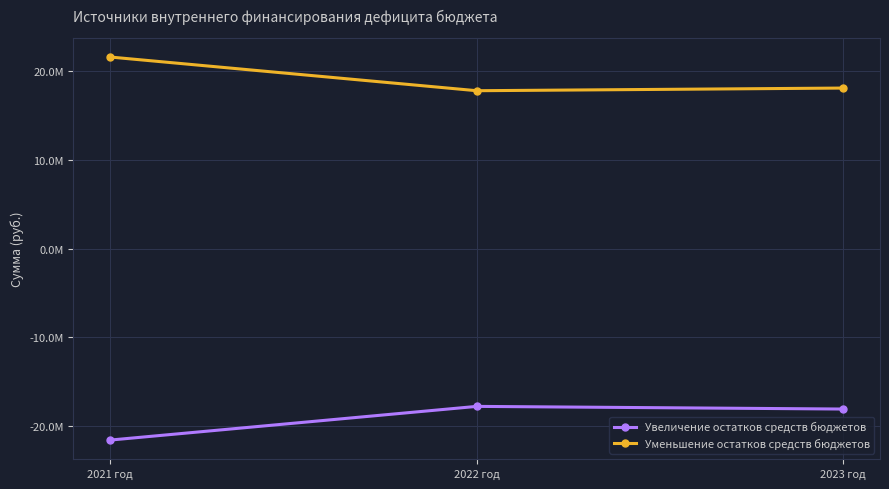

What is the spread (max minus min) of values at 2023 год?

36200000.0